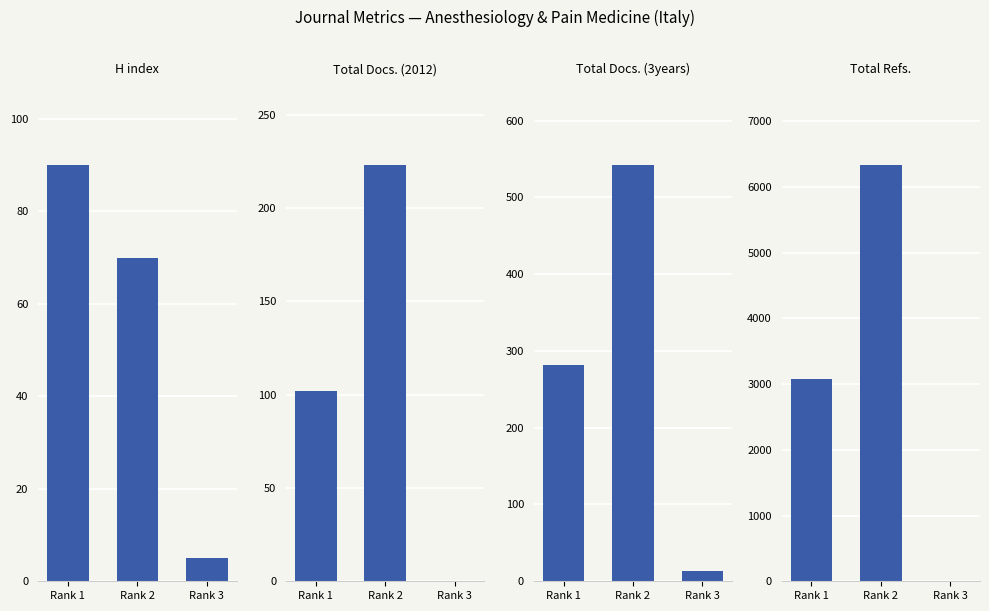

How many positive values does the Total Refs. series have?

2